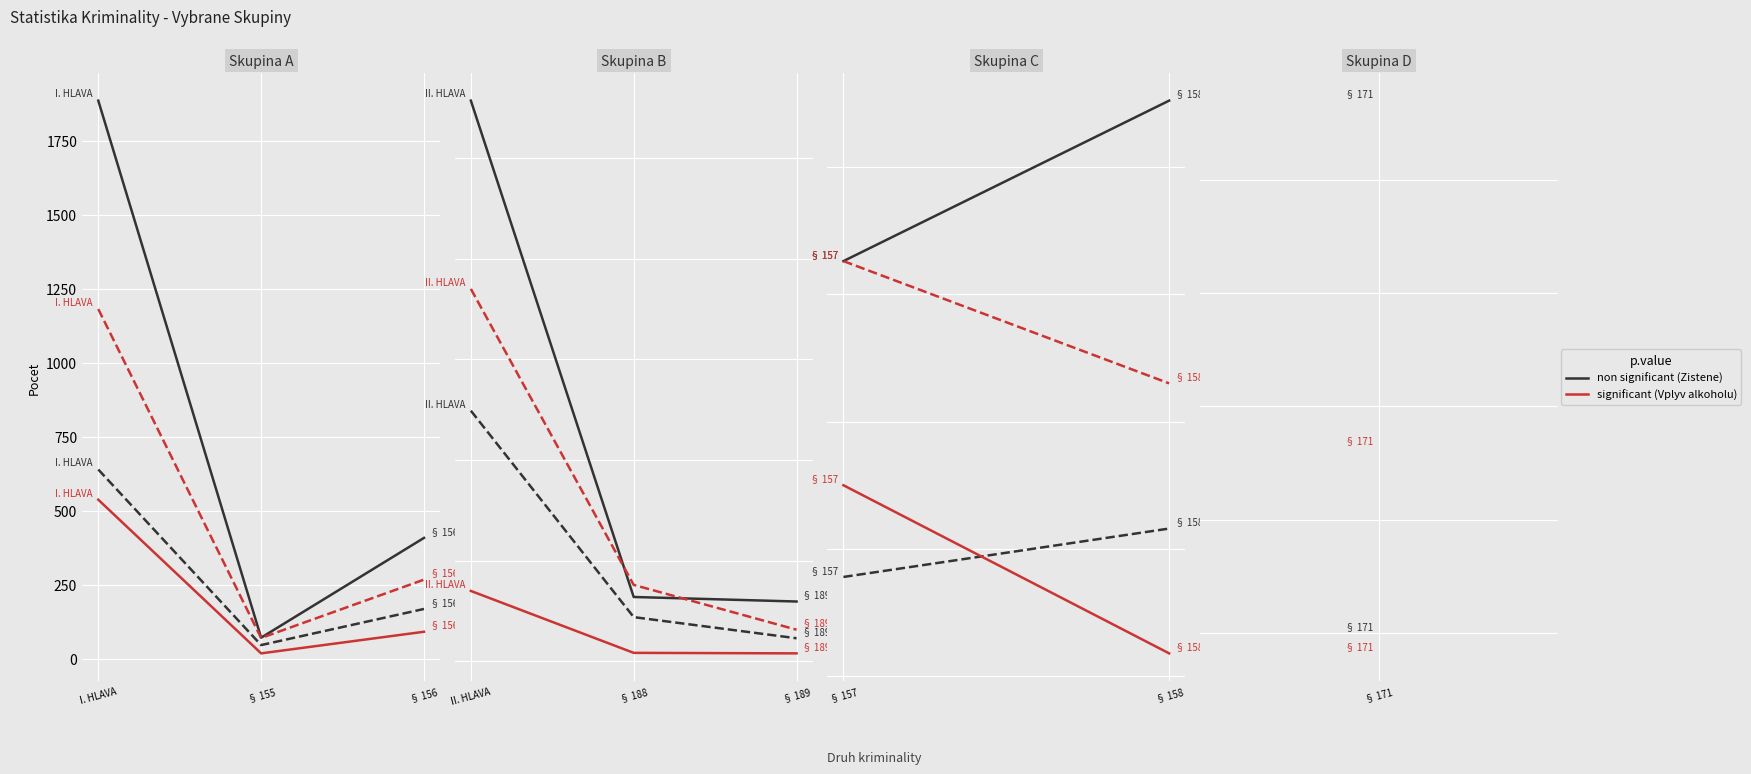

What is the value of the Zistene point at the 2nd from the left?

276